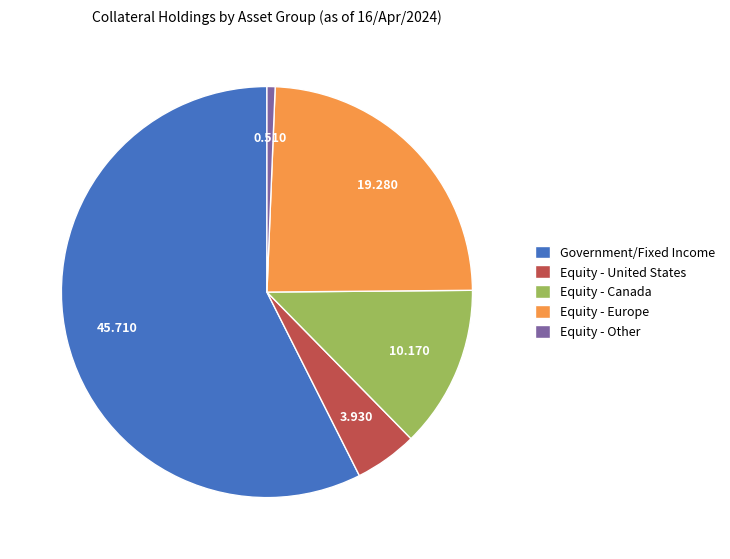

Rank the categories by value from highest to lowest.

Government/Fixed Income, Equity - Europe, Equity - Canada, Equity - United States, Equity - Other